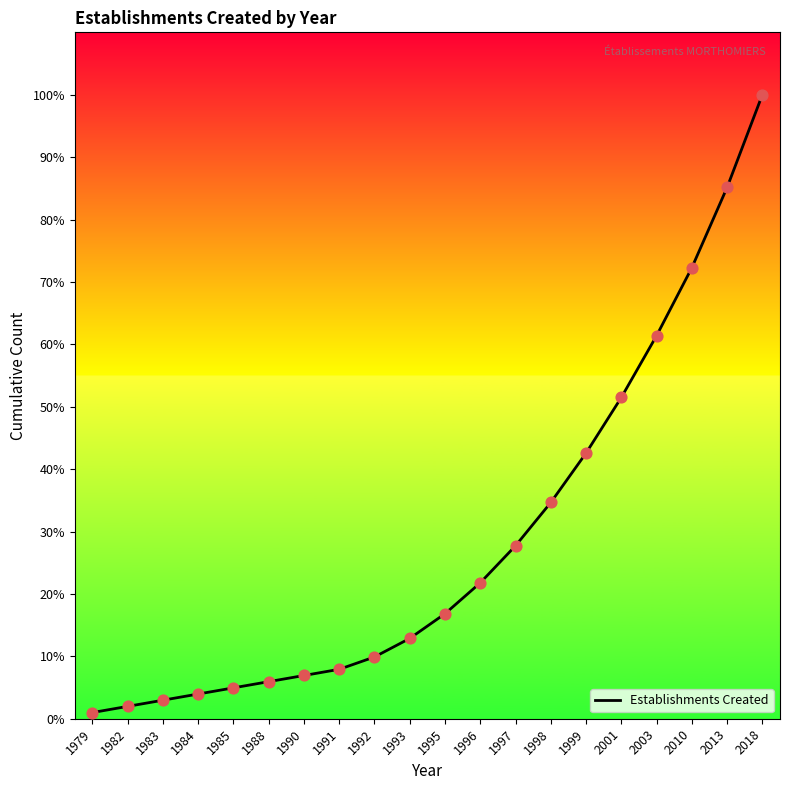

Which has a higher value, 1998 or 2003?

2003